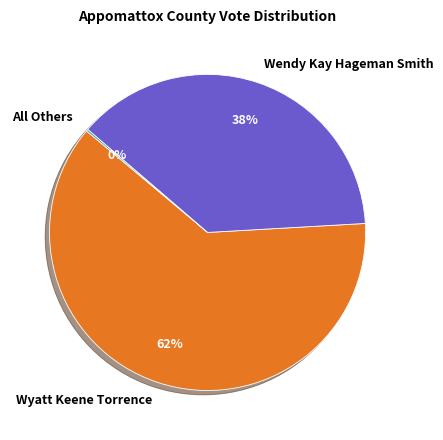

Which category accounts for the majority?

Wyatt Keene Torrence